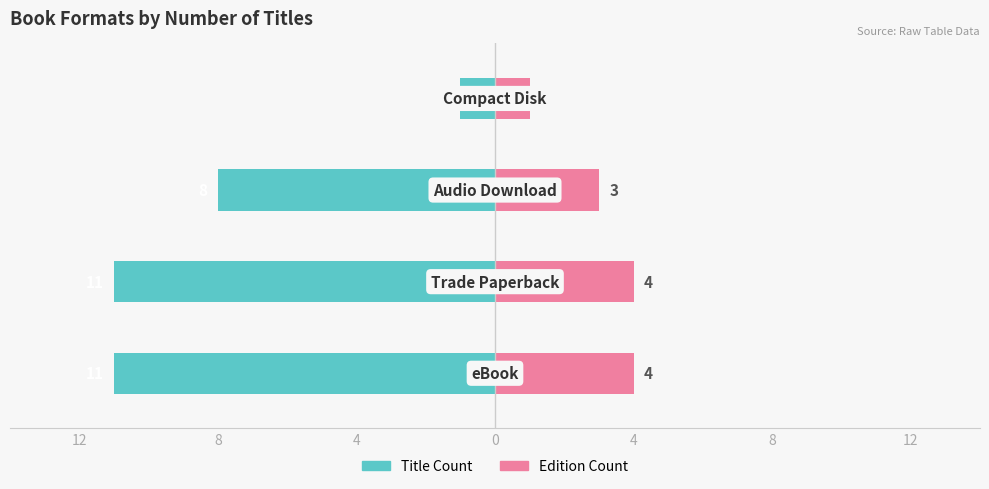

The Title Count (left) series shows 0 at 0. True or false?

False